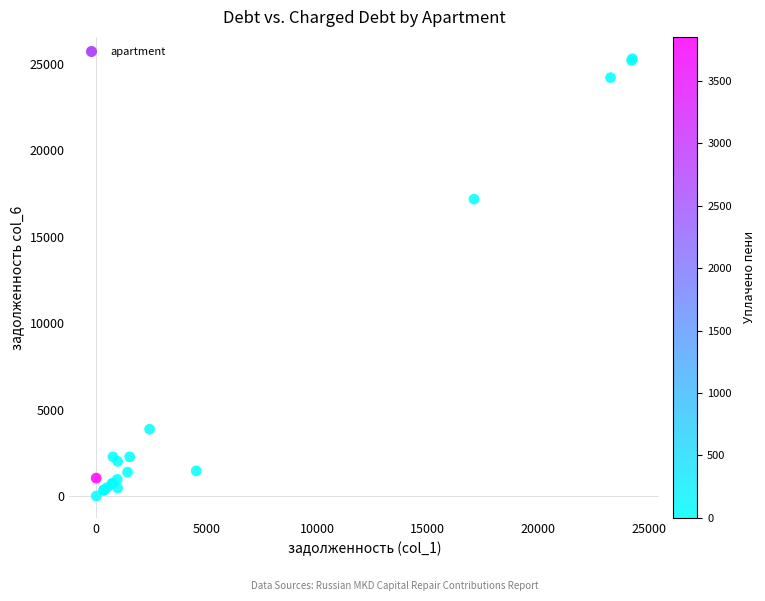

What Y value in the scatter plot is closest to 12653?

17184.2